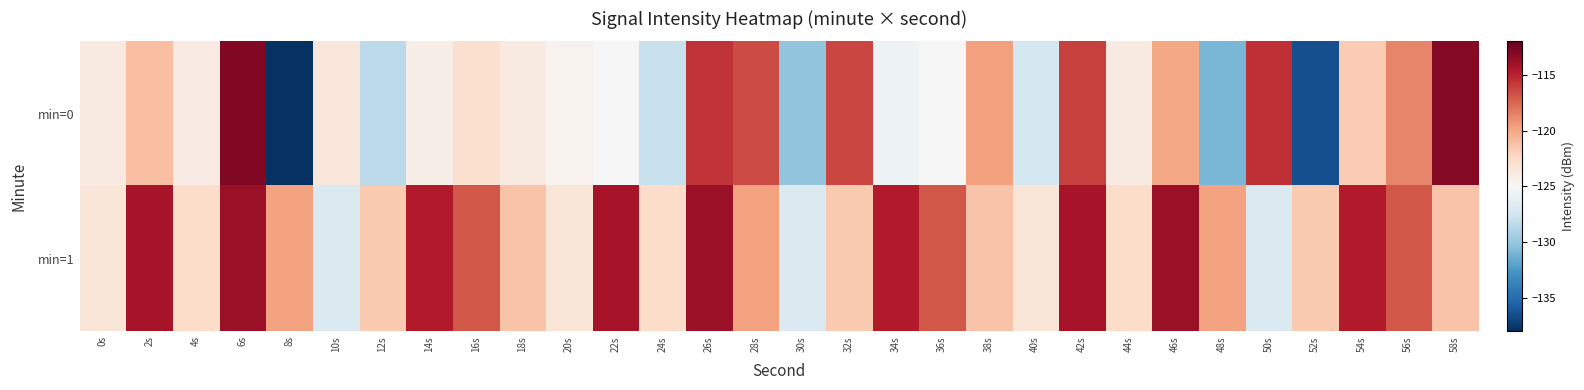

What is the difference between the highest and lowest values at 58s?

8.2